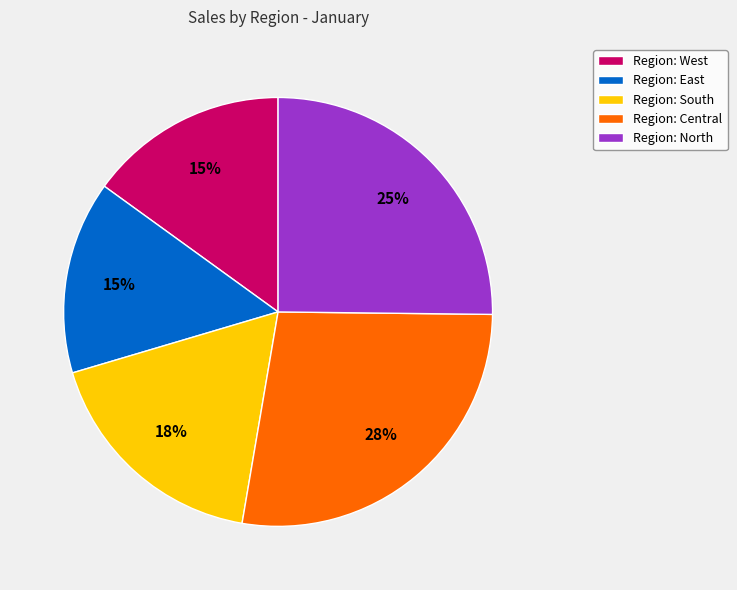

To the nearest percent, what percentage of the pie is Region: South?

18%